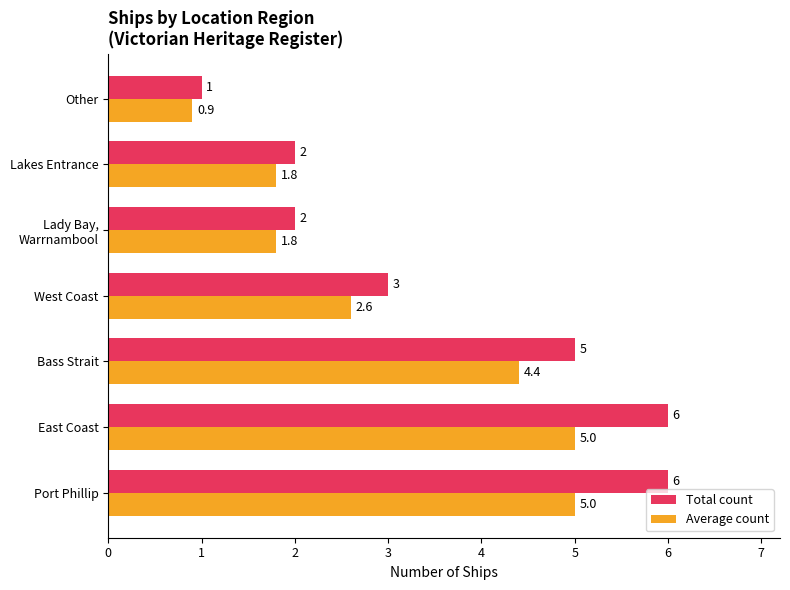

What is the approximate value of Total count at Other?

1.0